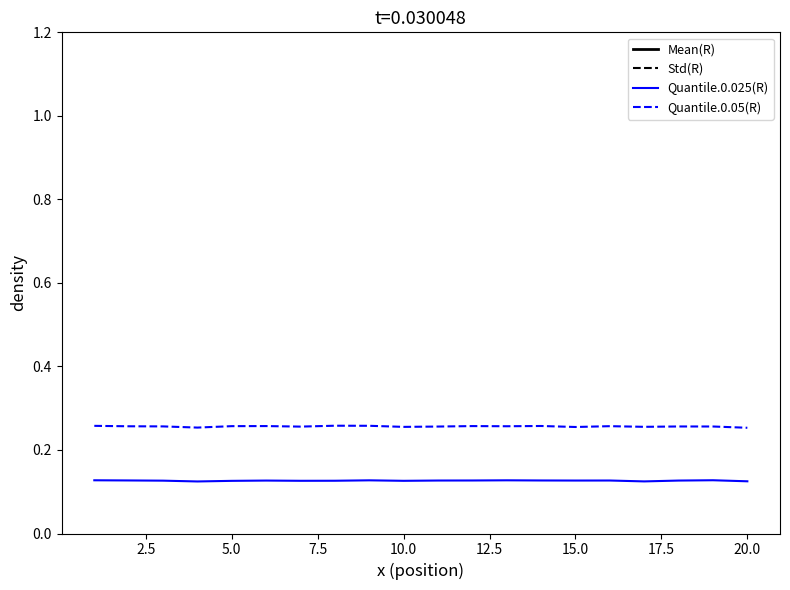

True or false: Quantile.0.05(R) and Quantile.0.025(R) cross at least once.

False